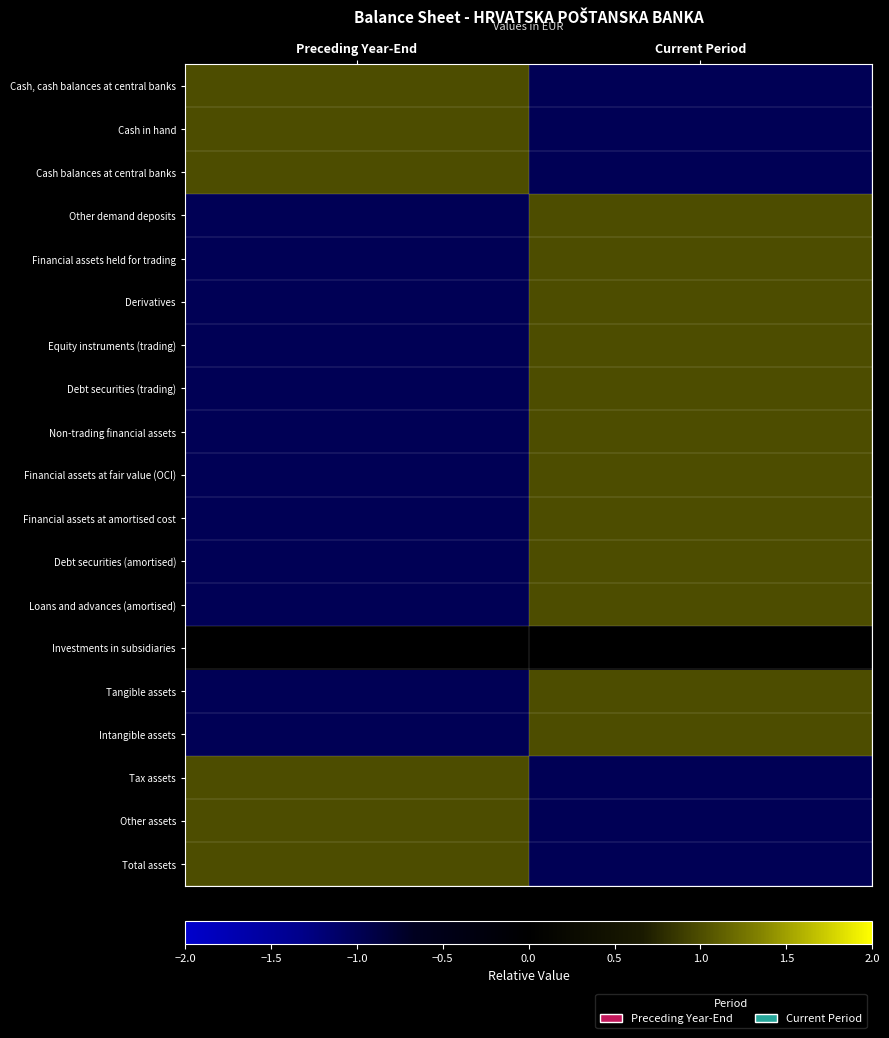

Rank the series by their maximum value, from highest to lowest.

Cash, cash balances at central banks, Cash in hand, Cash balances at central banks, Other demand deposits, Financial assets held for trading, Derivatives, Equity instruments (trading), Debt securities (trading), Non-trading financial assets, Financial assets at fair value (OCI), Financial assets at amortised cost, Debt securities (amortised), Loans and advances (amortised), Tangible assets, Intangible assets, Tax assets, Other assets, Total assets, Investments in subsidiaries